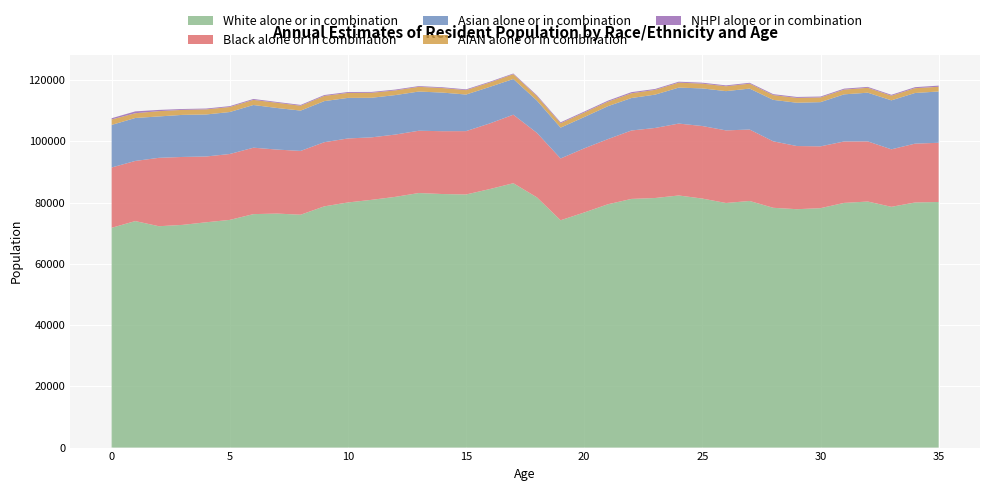

Reading left to right, list all the values displayed in this chart.

White alone or in combination: 71768	73967	72286	72725	73574	74349	76237	76419	76045	78775	80048	80902	81868	83126	82798	82650	84412	86333	81704	74234	76772	79448	81206	81499	82325	81314	79875	80531	78304	77843	78184	79902	80346	78622	80043	80199
Black alone or in combination: 19699	19636	22334	22181	21482	21520	21692	20894	20830	20945	20896	20402	20343	20337	20519	20689	21429	22368	21054	20174	20939	21275	22340	22874	23479	23688	23701	23331	21704	20628	20185	20056	19639	18776	19209	19332
Asian alone or in combination: 13900	14020	13514	13736	13719	13705	13939	13577	13168	13418	13246	12928	12892	12799	12604	11947	11929	11660	10548	10066	10215	10744	10603	10880	11747	12284	12820	13364	13534	14135	14432	15388	15903	15989	16536	16752
AIAN alone or in combination: 1781	1560	1732	1635	1663	1640	1674	1706	1584	1697	1624	1629	1528	1535	1490	1440	1427	1573	1431	1431	1485	1478	1547	1567	1622	1561	1591	1607	1564	1583	1536	1548	1595	1518	1571	1539
NHPI alone or in combination: 400	602	397	284	271	285	297	260	272	287	289	276	269	244	250	247	256	220	285	310	306	327	374	279	295	306	284	286	302	307	290	314	294	296	329	376